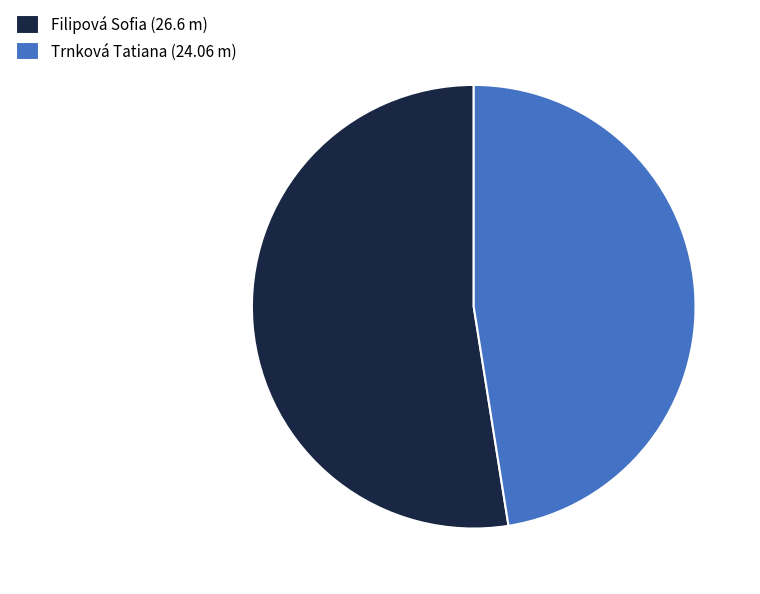

What is the majority slice?

Filipová Sofia